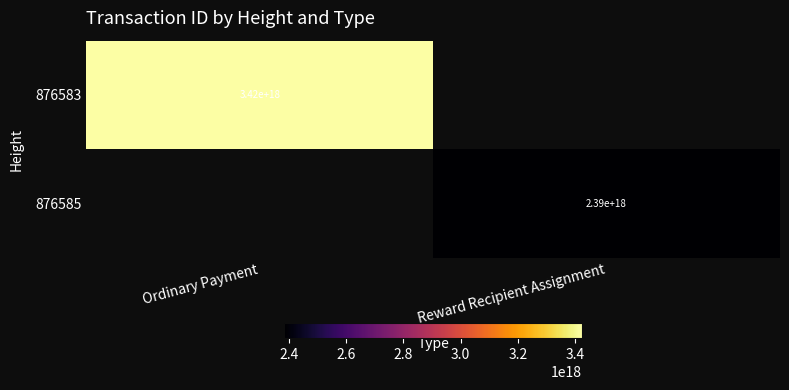

The 876583 series shows 3420000000000000000 at Ordinary Payment. True or false?

True